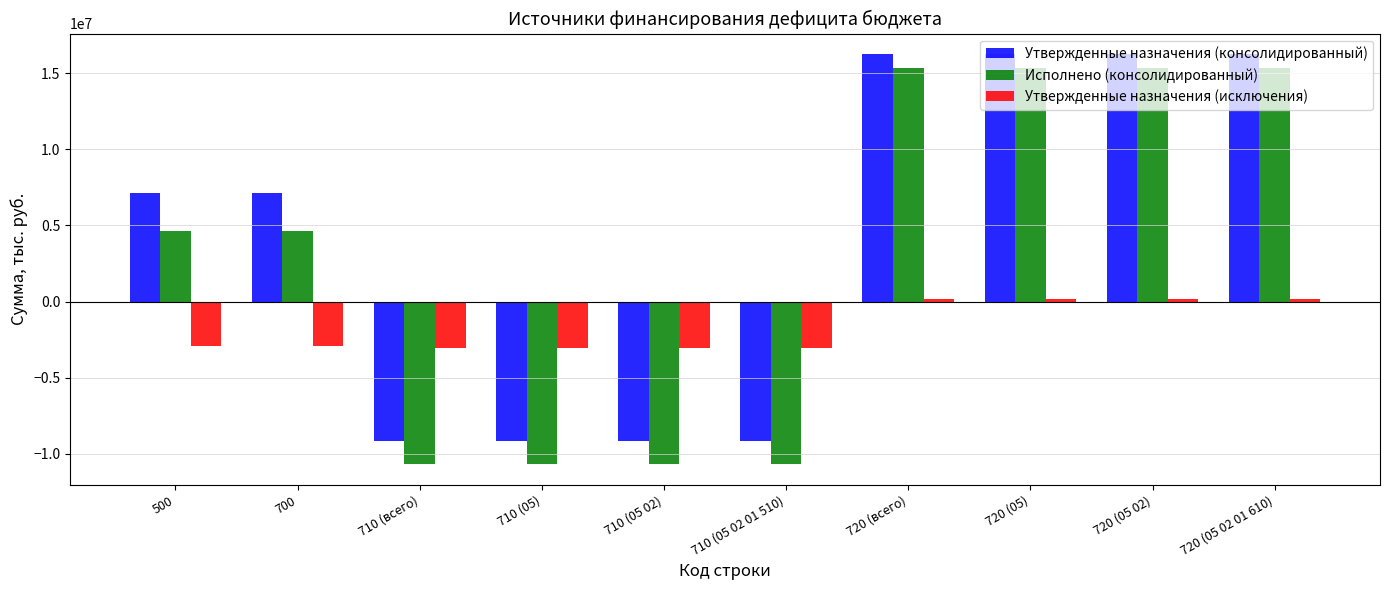

What is the difference between the second highest and second lowest values in the Исполнено (консолидированный) series?

26003303.6